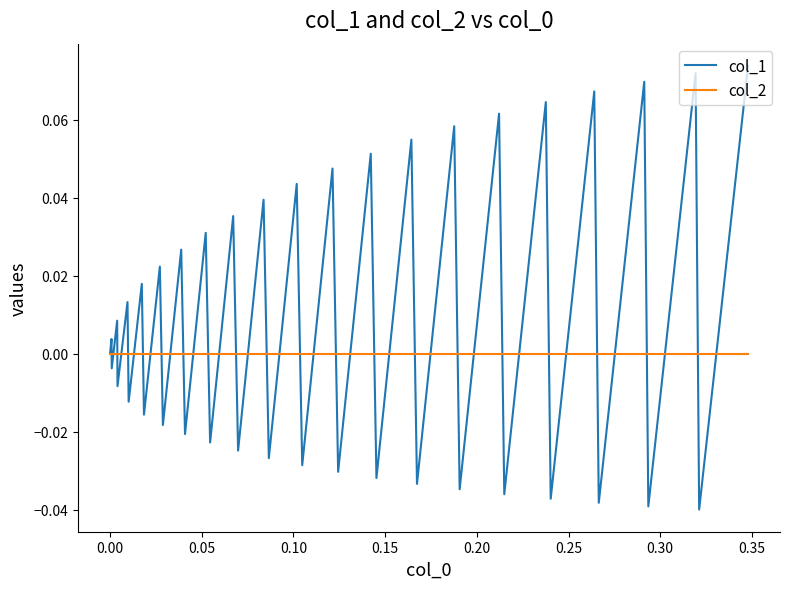

List the series in order of their overall mean, lowest first.

col_2, col_1